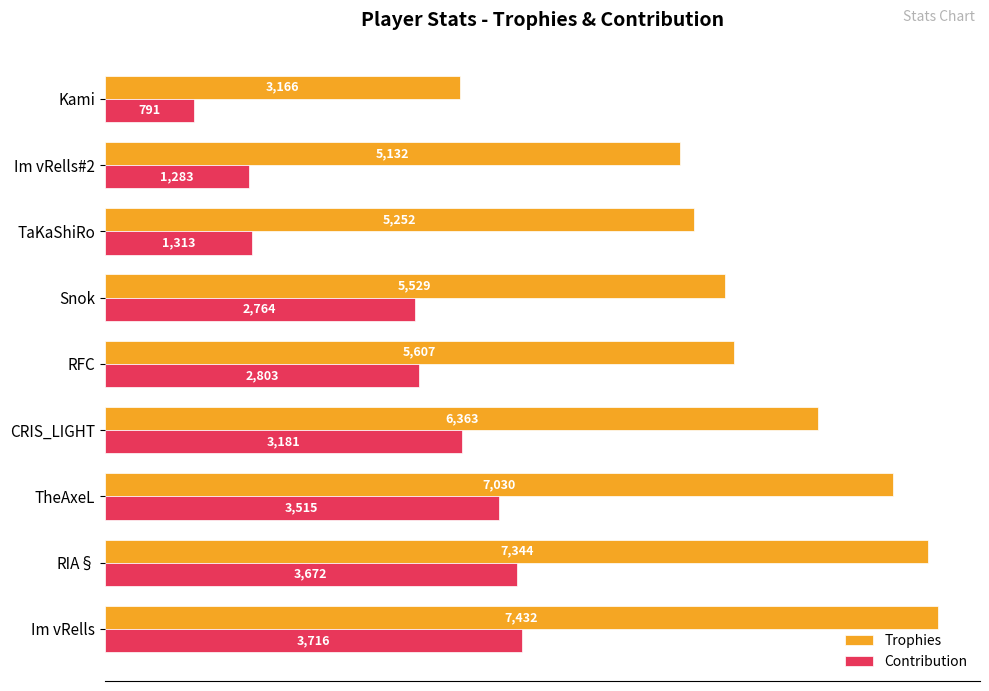

Which series has the largest total across all categories?

Trophies